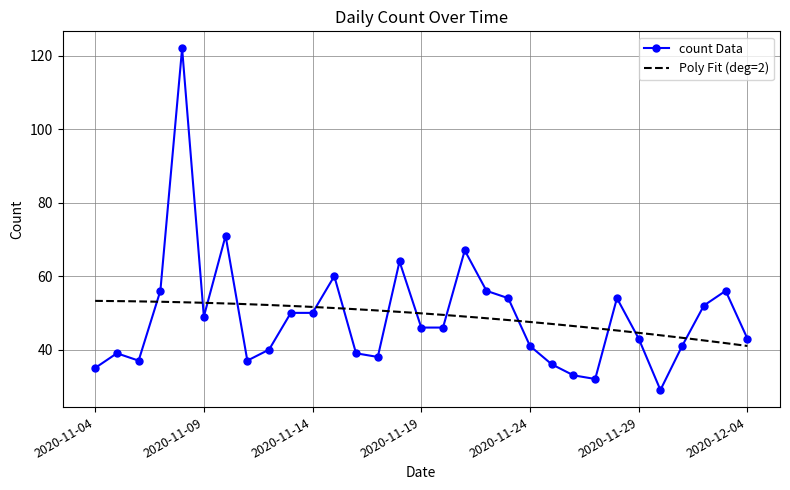

Between 2020-12-01 and 2020-11-11, which is larger?

2020-12-01